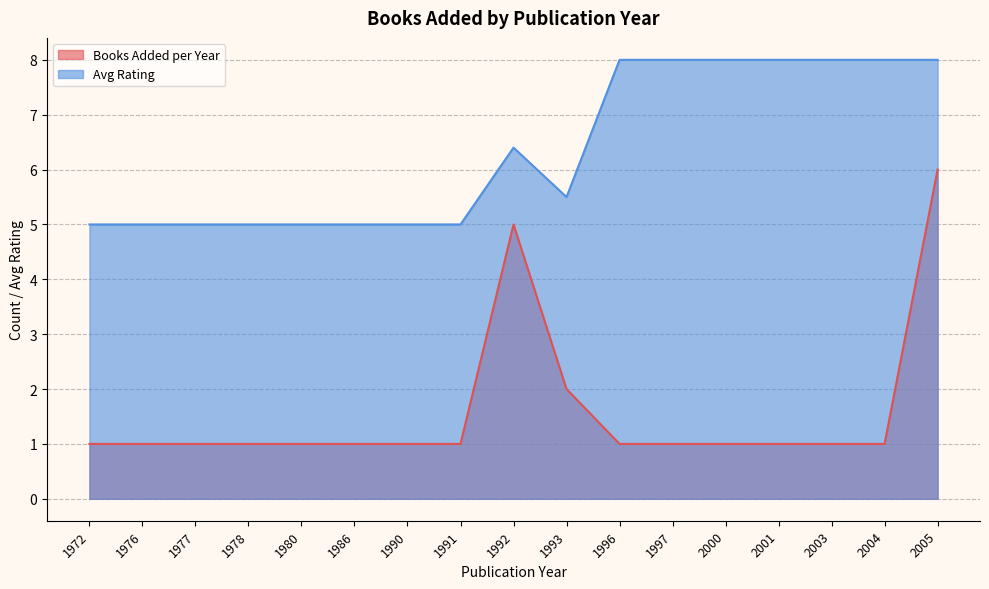

True or false: Avg Rating and Books Added per Year cross at least once.

False